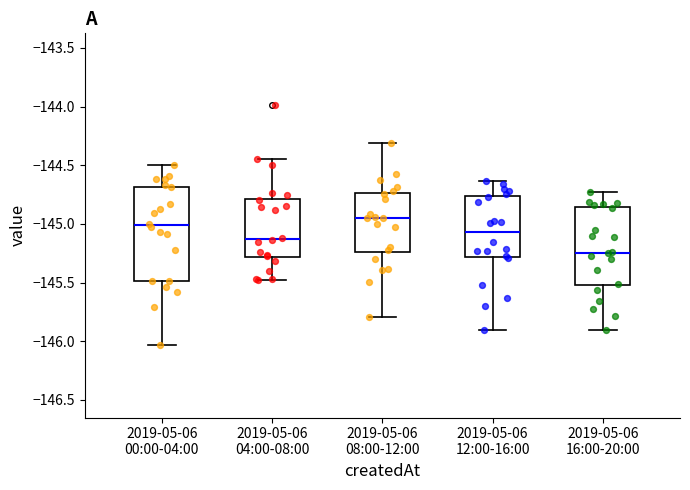

Comparing the boxes themselves (not the whiskers), which one is the tallest?

2019-05-06 00:00-04:00